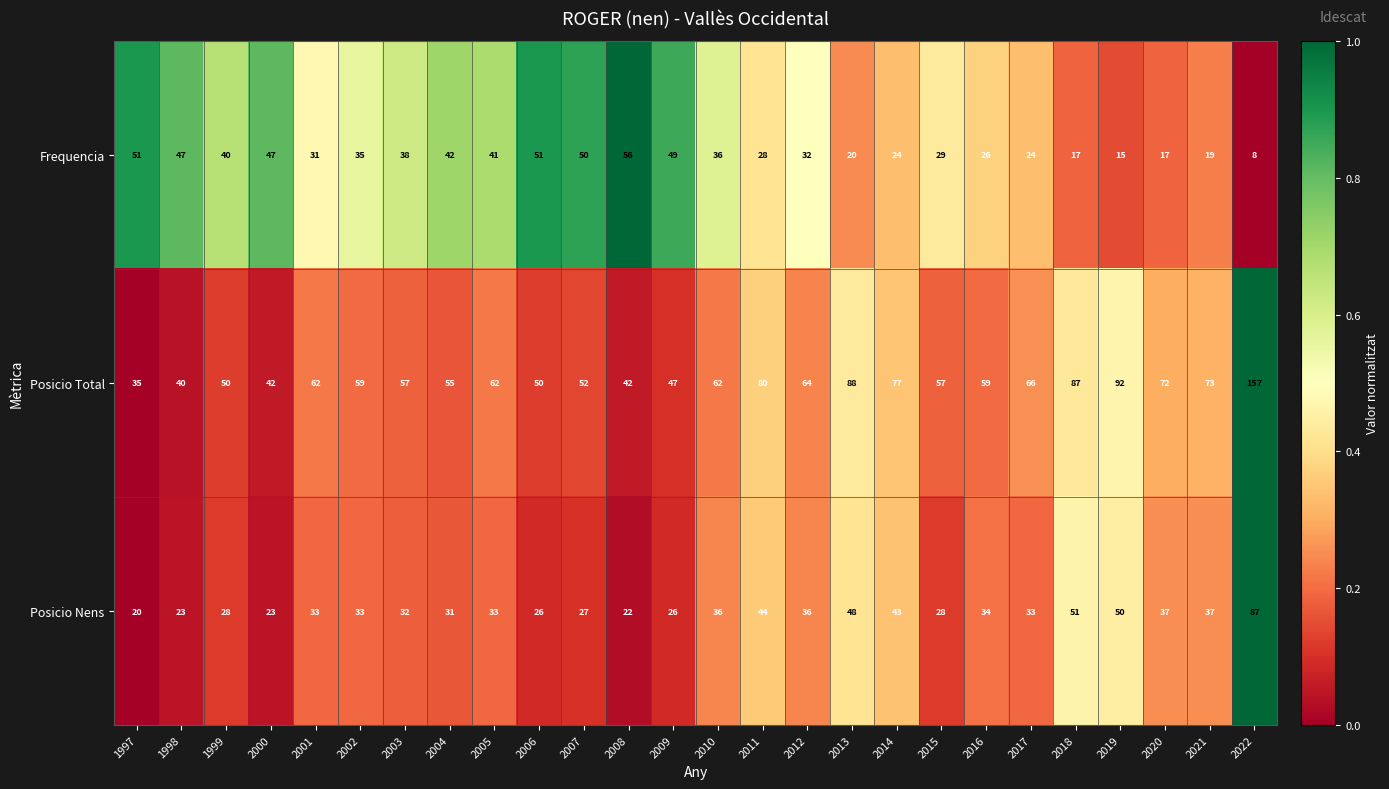

Rank the series by their maximum value, from highest to lowest.

Posicio Total, Posicio Nens, Frequencia